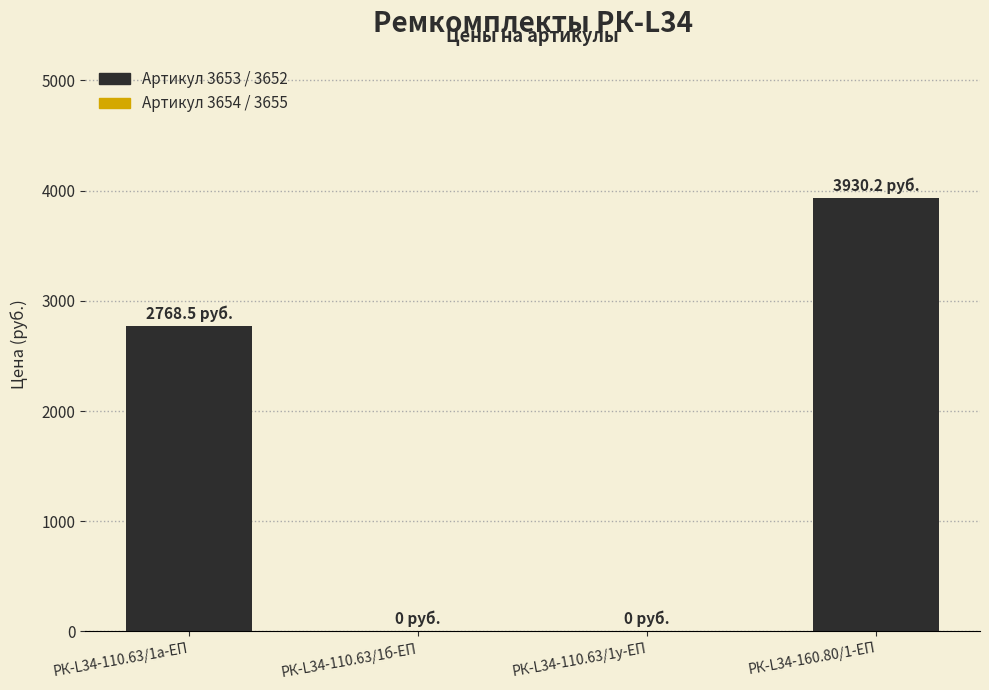

How many values exceed 2768?

2